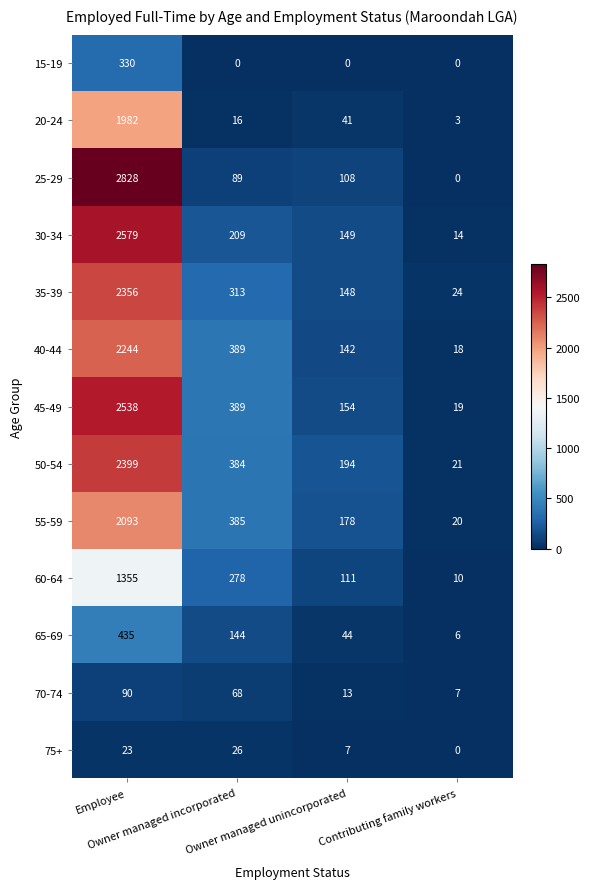

What is the sum of all 40-44 values?

2793